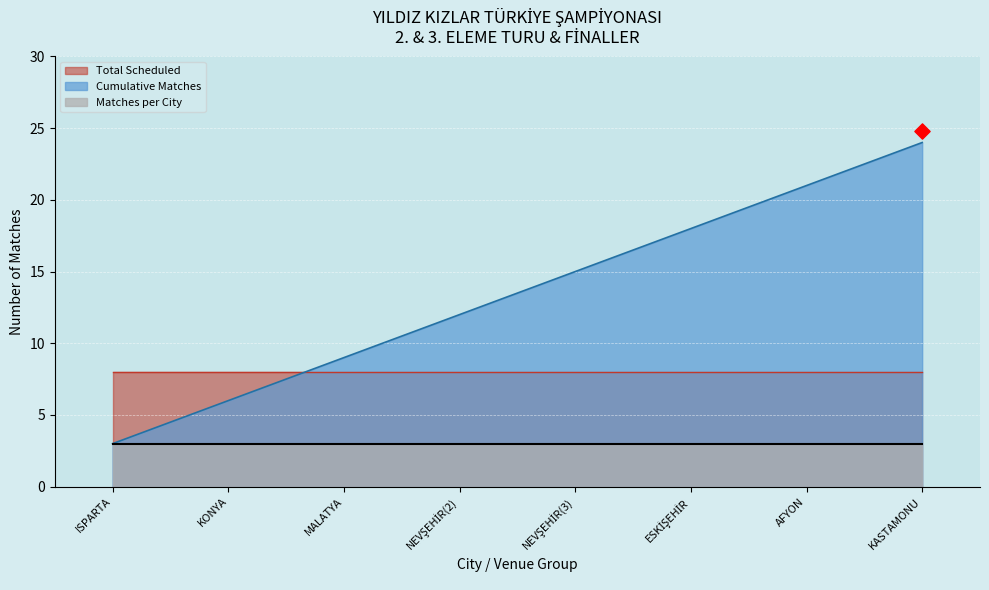

Which series contains the highest Y value?

Cumulative Matches